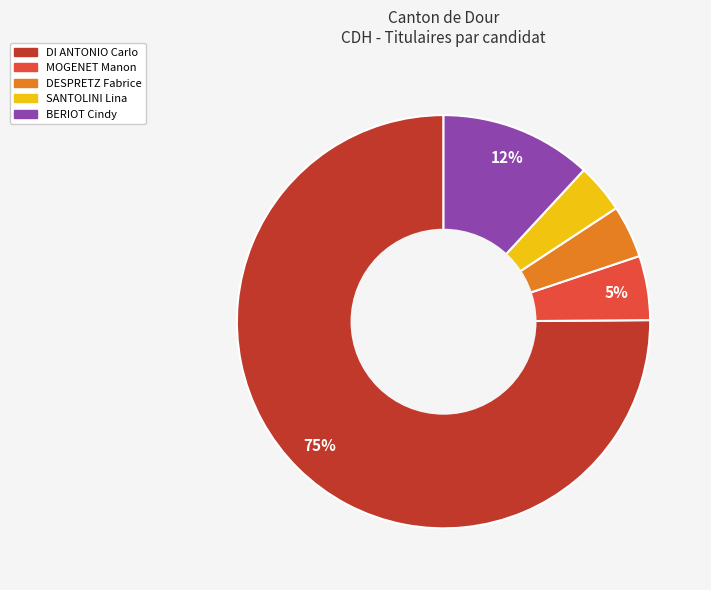

To the nearest percent, what portion does SANTOLINI Lina represent?

4%